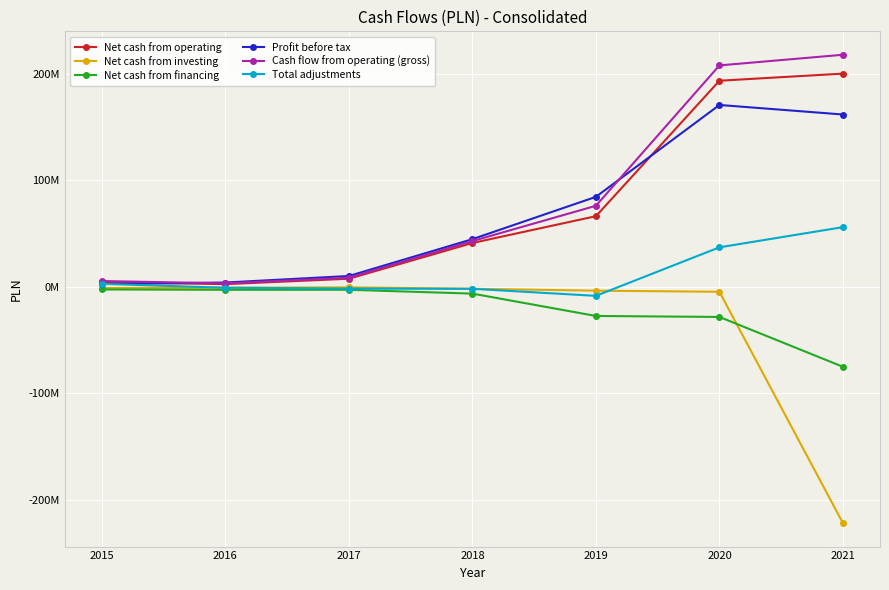

At which label does Cash flow from operating (gross) reach its peak?

2021